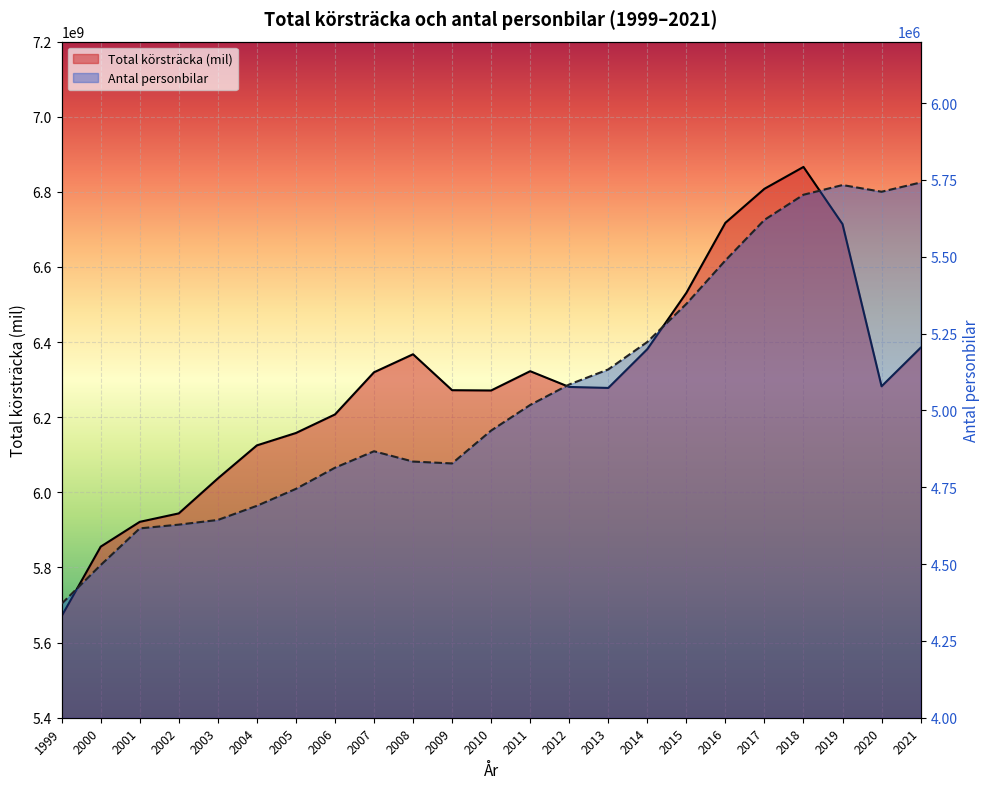

How many interior local valleys does the Antal personbilar series have?

2